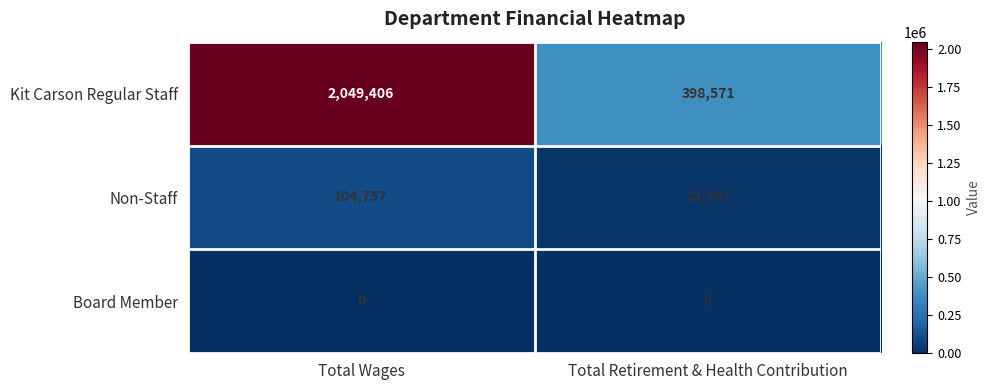

Which label corresponds to the largest value in the chart?

Total Wages